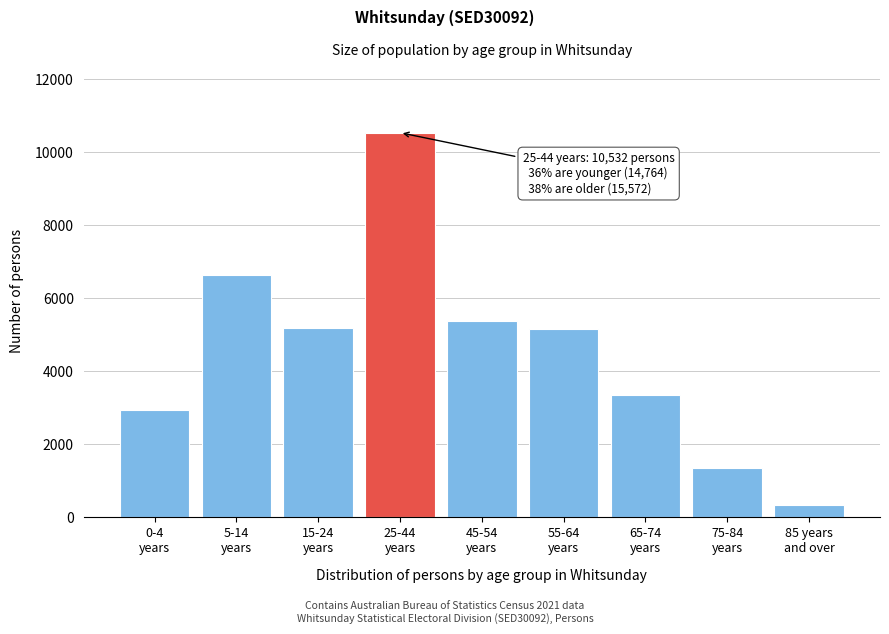

What is the minimum value shown in the chart?

338